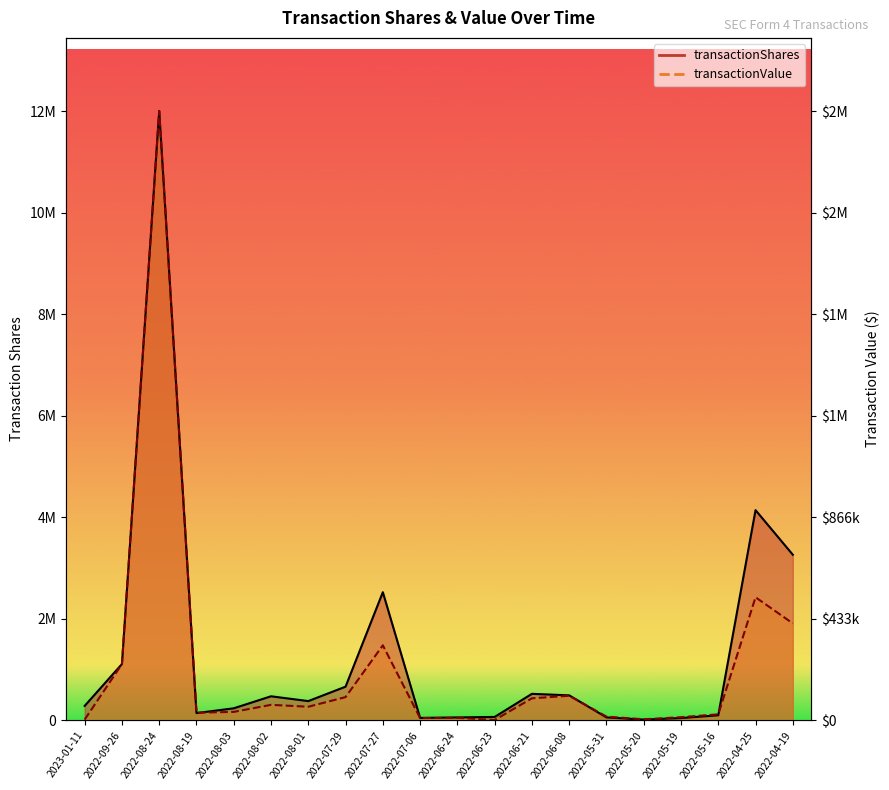

What position from the left is 2022-04-19?

20